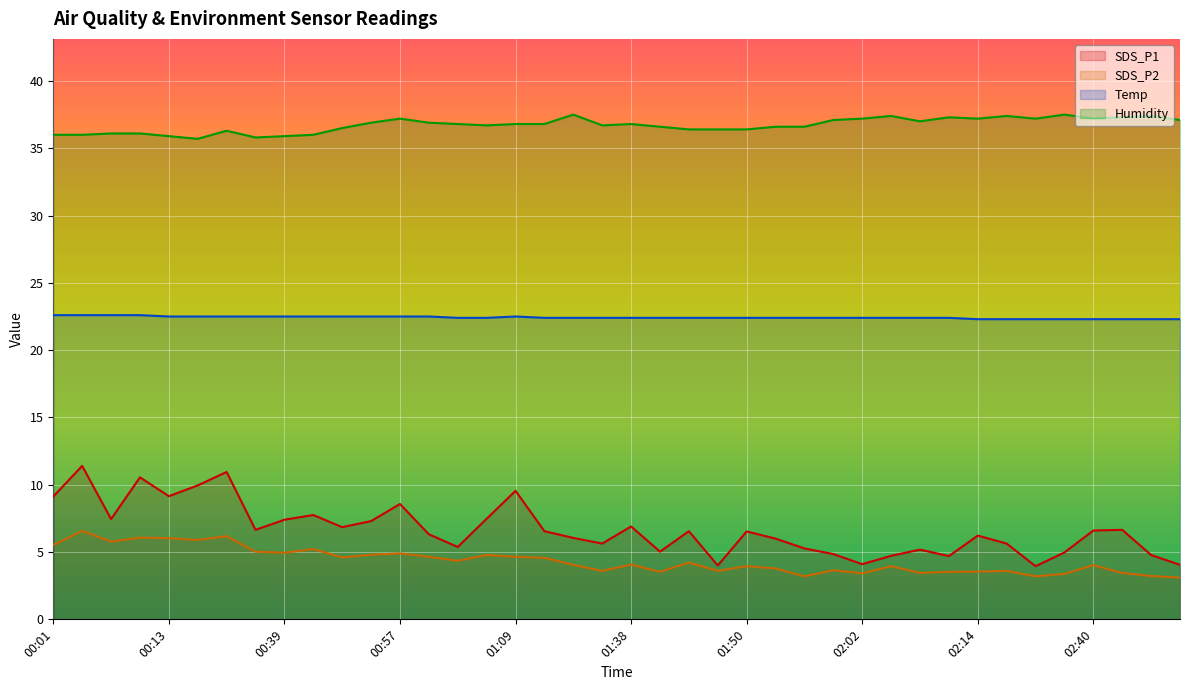

True or false: SDS_P2 and SDS_P1 cross at least once.

False